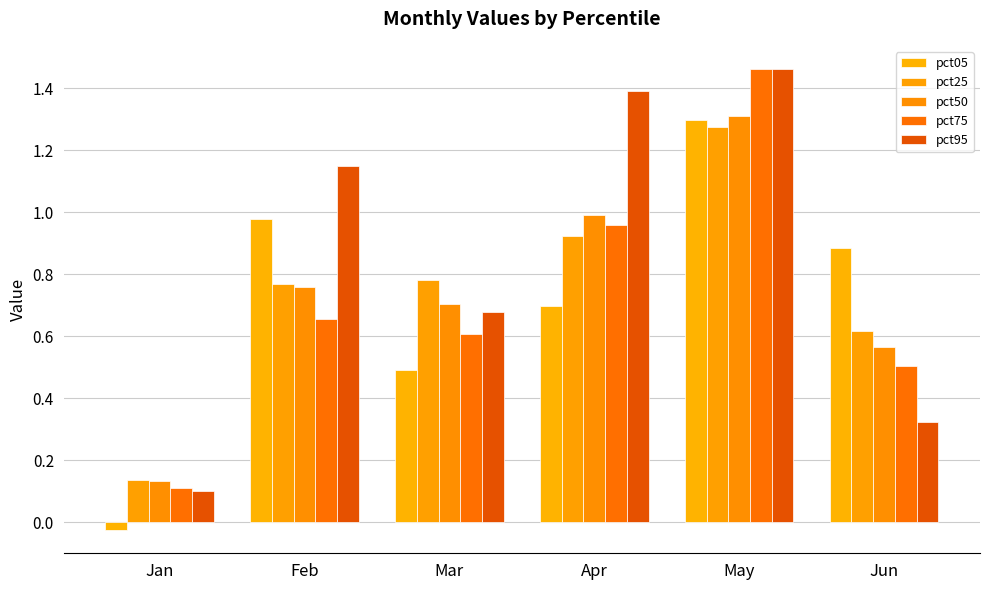

Reading left to right, extract all data points from this chart.

pct05: -0.0	1.0	0.5	0.7	1.3	0.9
pct25: 0.1	0.8	0.8	0.9	1.3	0.6
pct50: 0.1	0.8	0.7	1.0	1.3	0.6
pct75: 0.1	0.7	0.6	1.0	1.5	0.5
pct95: 0.1	1.1	0.7	1.4	1.5	0.3